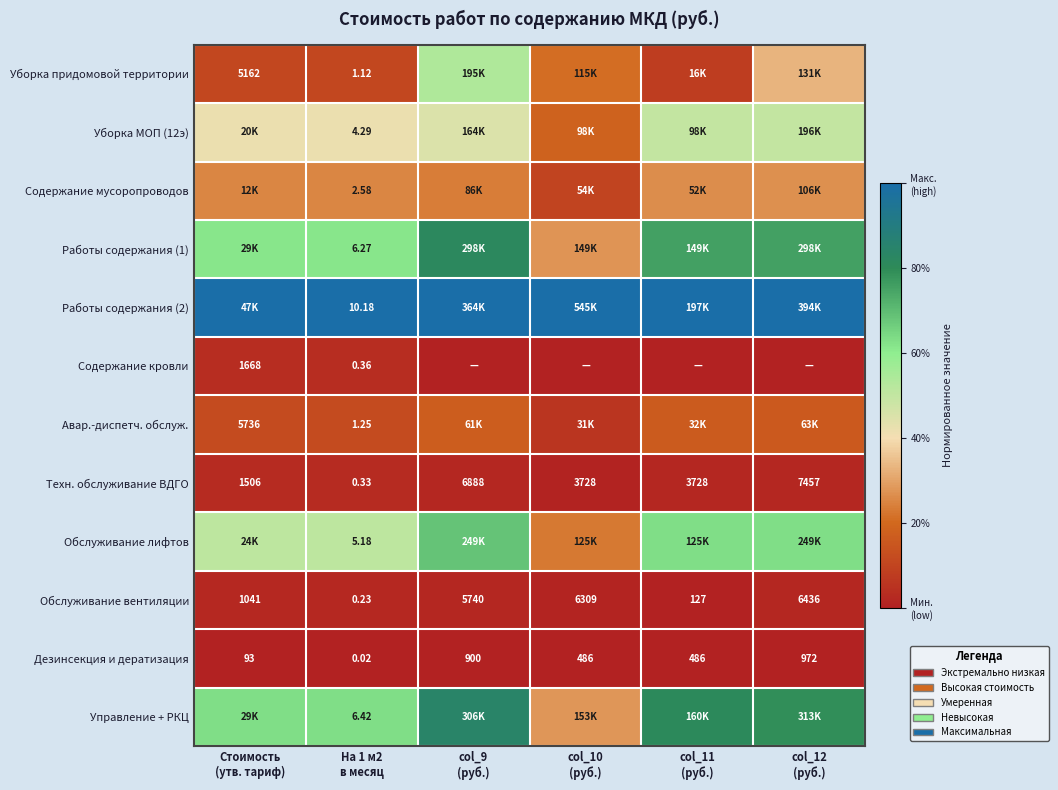

The Техн. обслуживание ВДГО series shows 0.0 at col_12 (руб.). True or false?

False